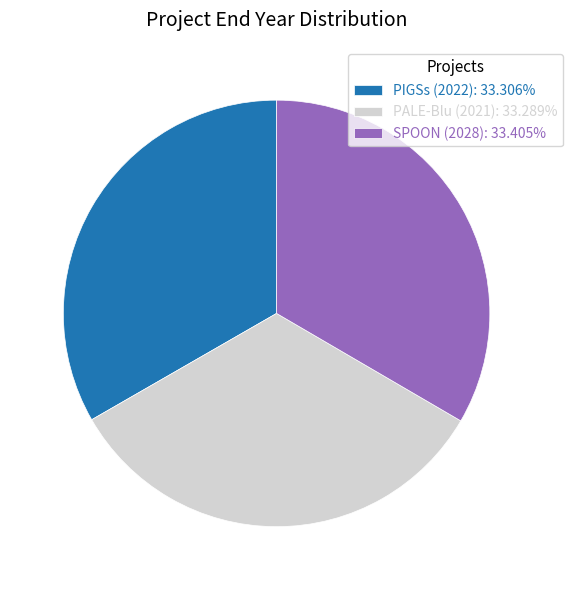

Does PIGSs (2022) account for over 50% of the chart?

No